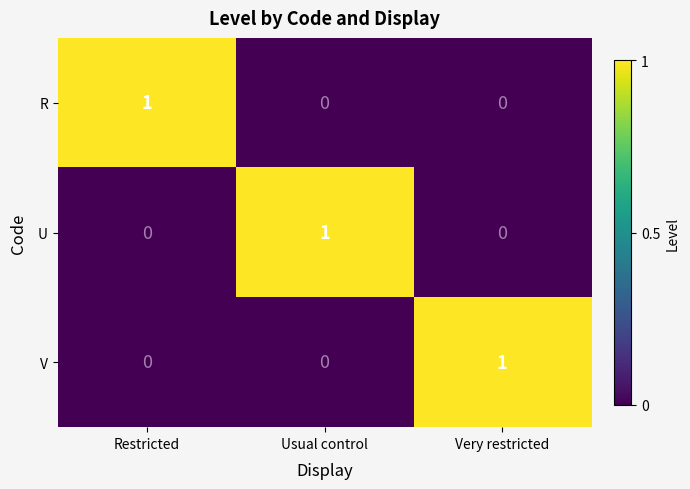

The value of V at Usual control is 0. True or false?

True